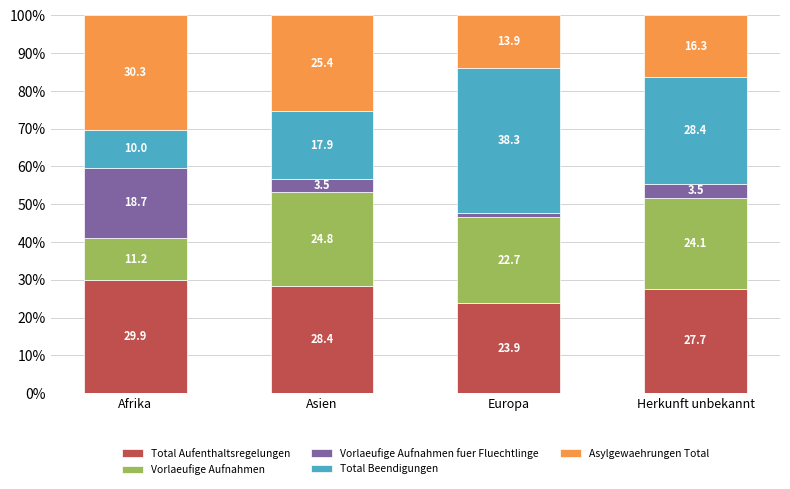

Count the number of data series in this chart.

5